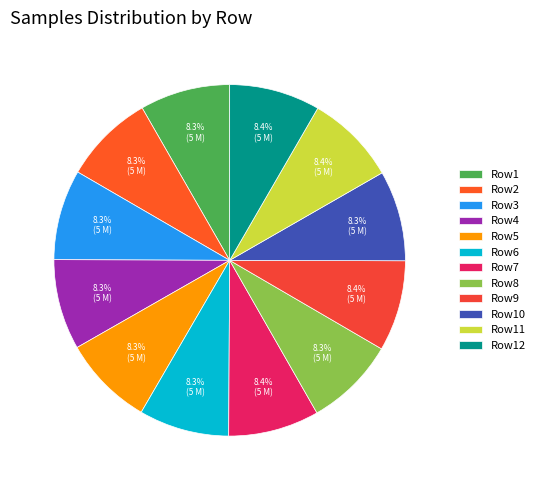

How many slices are in this pie chart?

12